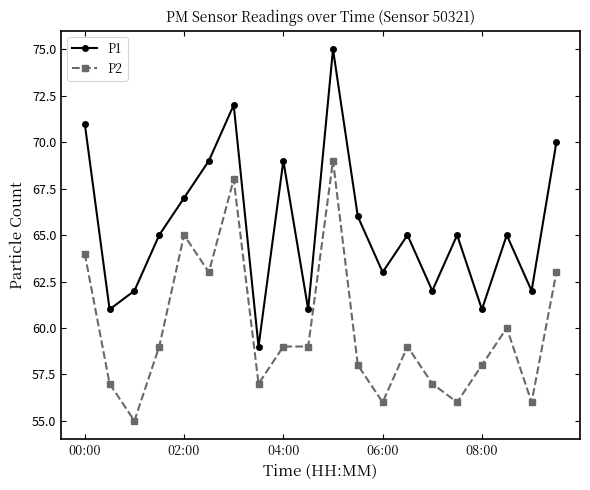

Which series has the widest spread of values?

P1